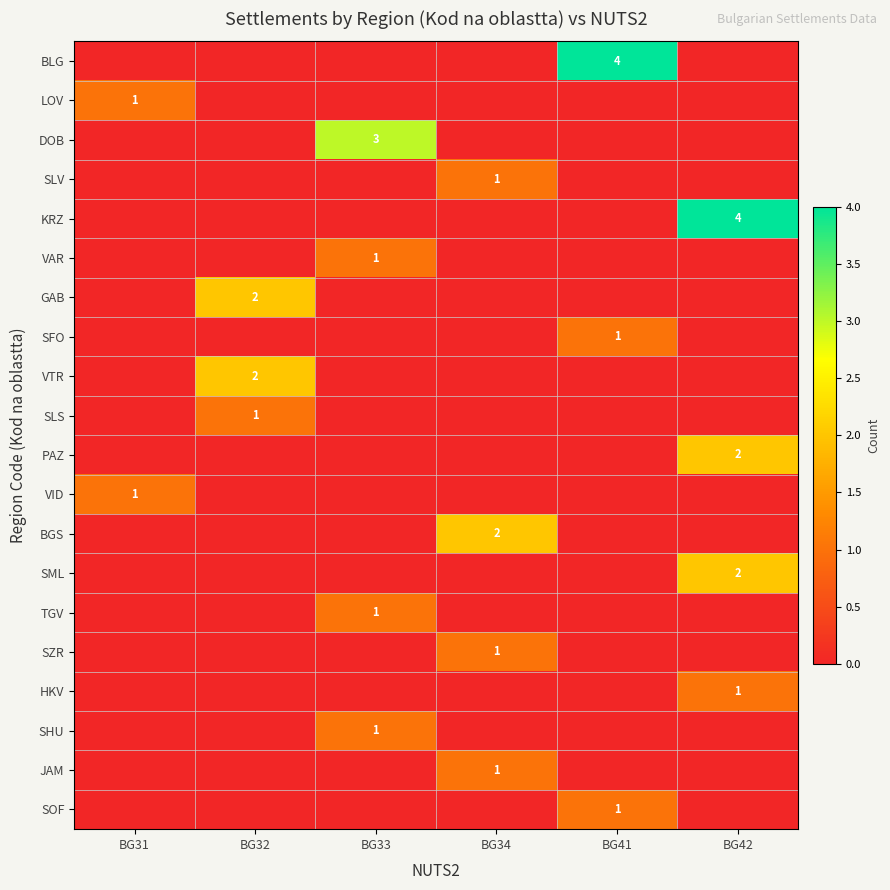

The KRZ series shows 4 at BG42. True or false?

True